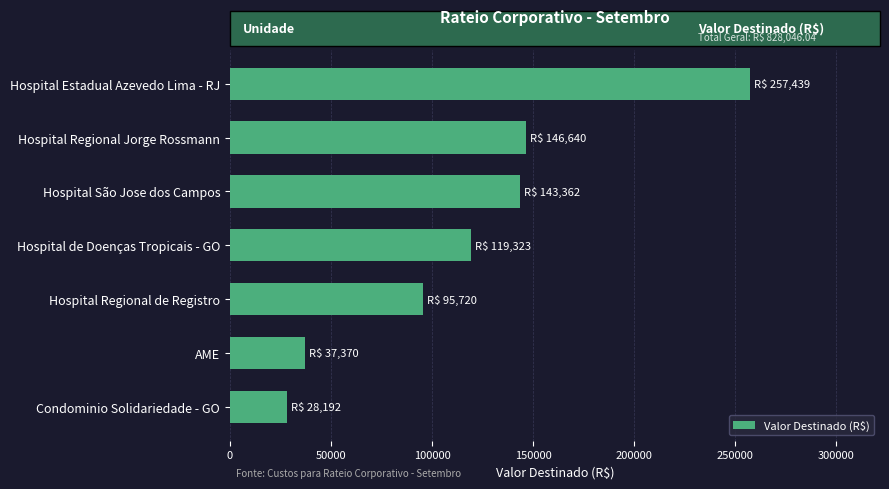

What is the label of the 5th bar from the bottom?

Hospital São Jose dos Campos